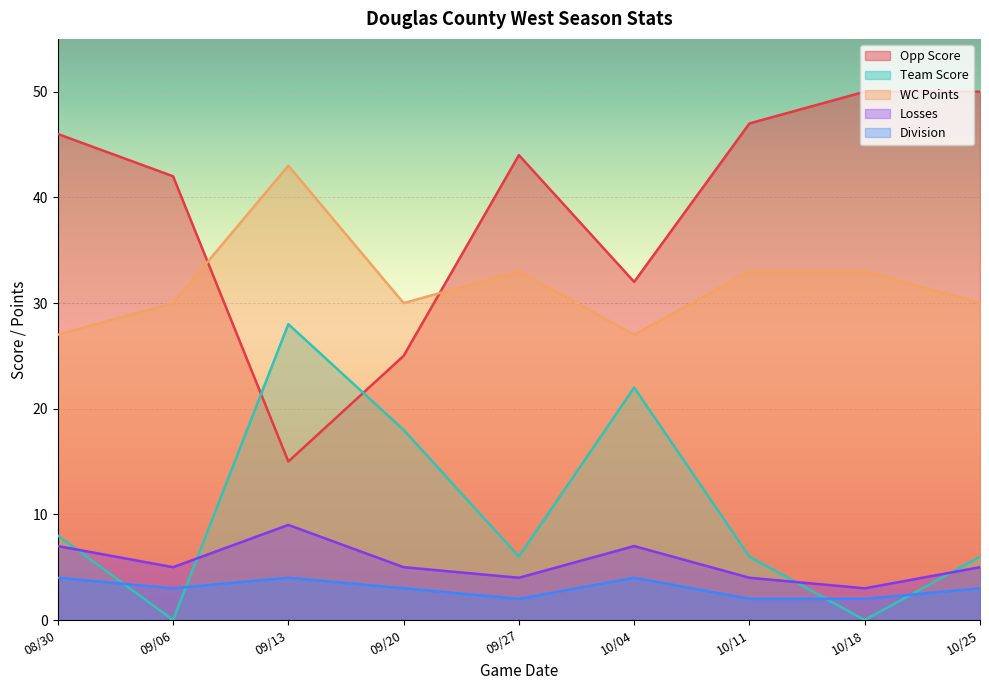

Which series has the widest spread of values?

Opp Score